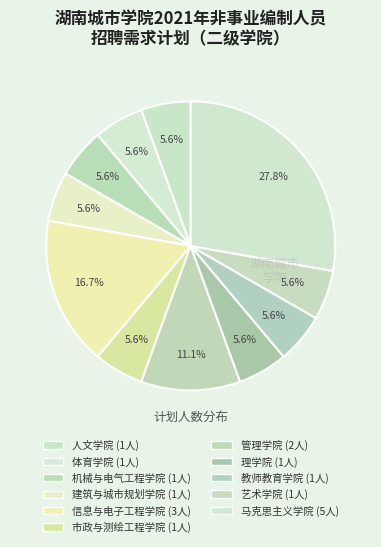

What percentage is the 管理学院 slice, to the nearest percent?

11%